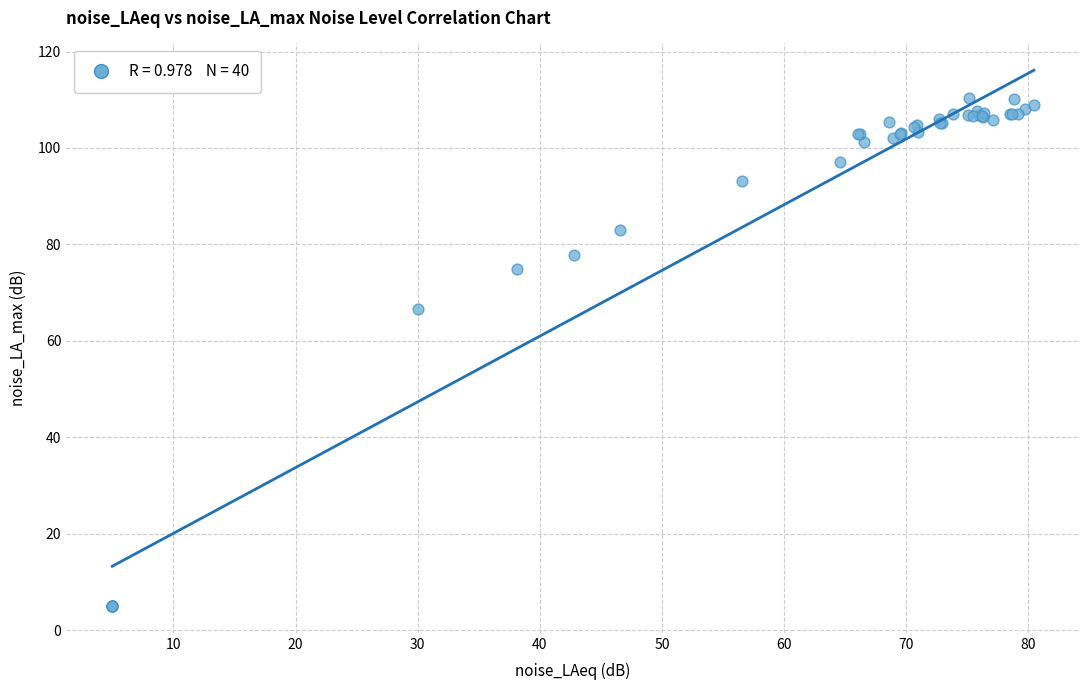

What Y value in the scatter plot is closest to 57?

66.6